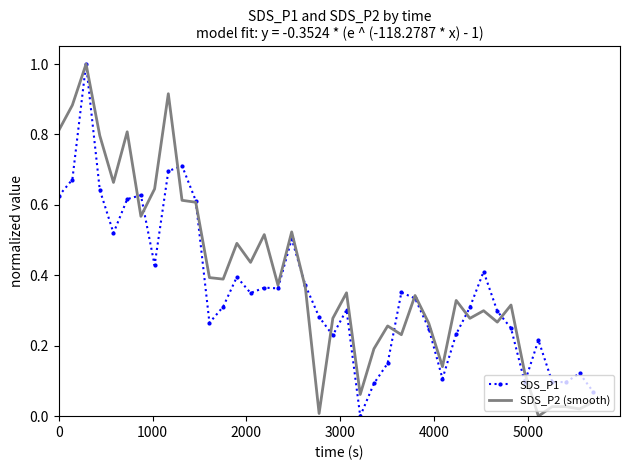

What are all the series names shown in the legend?

SDS_P1, SDS_P2 (smooth)